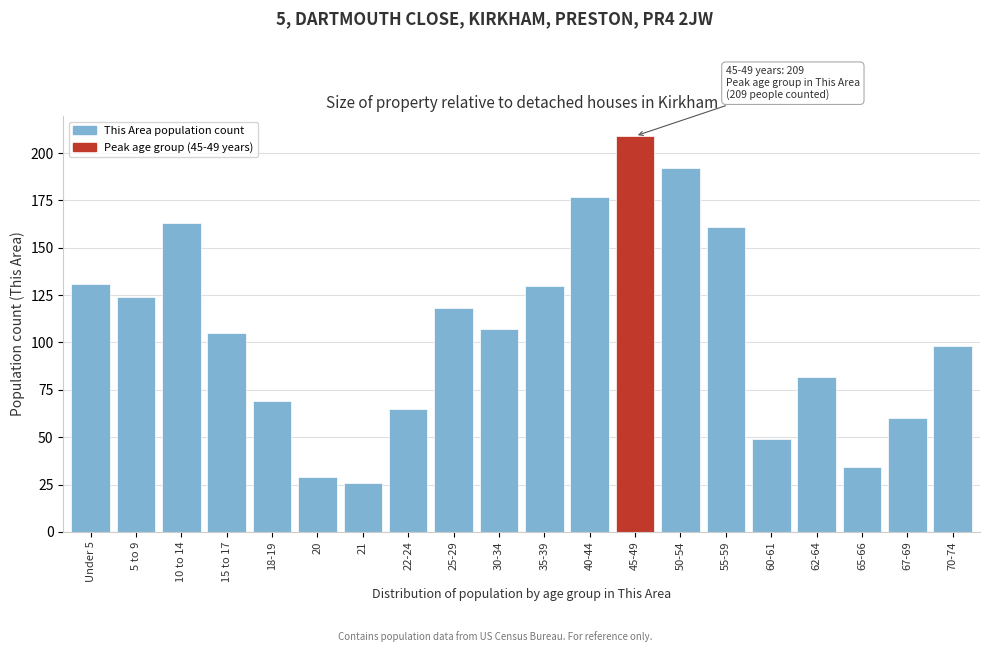

Reading left to right, extract all data points from this chart.

Under 5=131	5 to 9=124	10 to 14=163	15 to 17=105	18-19=69	20=29	21=26	22-24=65	25-29=118	30-34=107	35-39=130	40-44=177	45-49=209	50-54=192	55-59=161	60-61=49	62-64=82	65-66=34	67-69=60	70-74=98